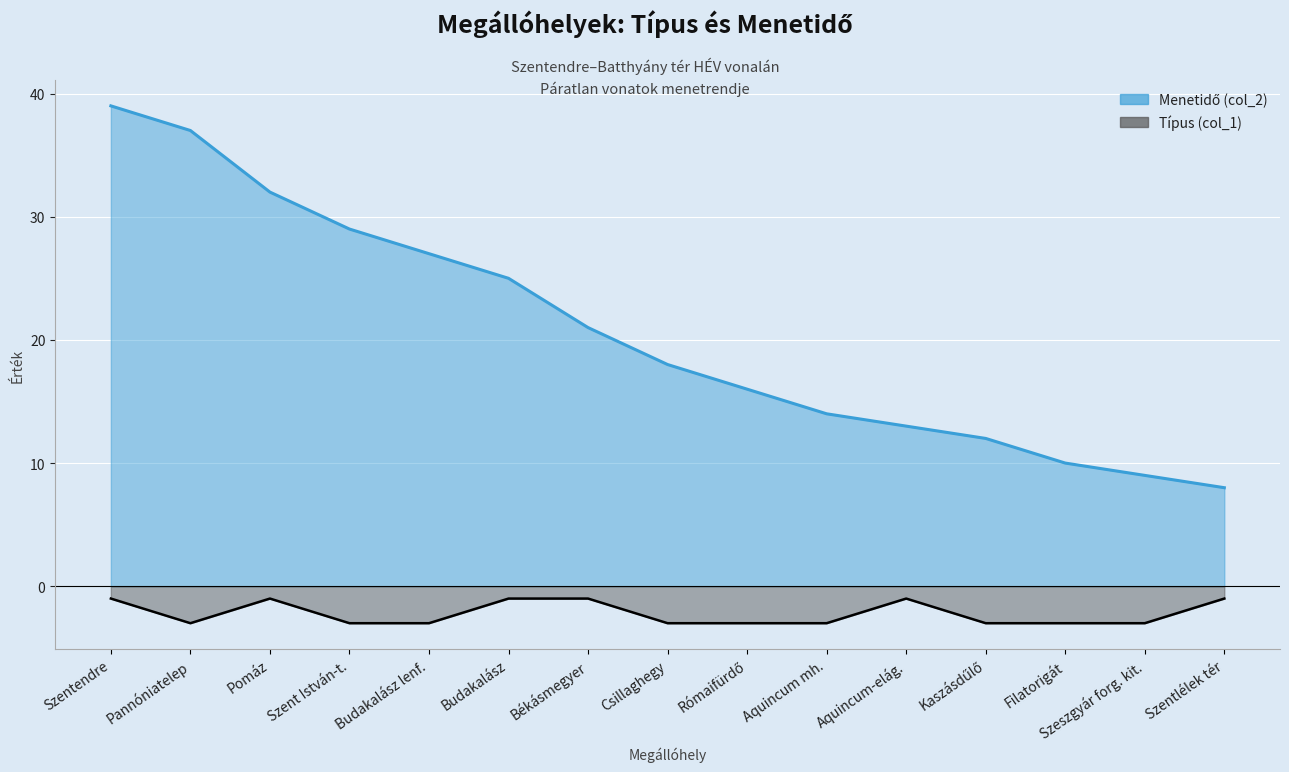

True or false: Típus (col_1) and Menetidő (col_2) cross at least once.

False